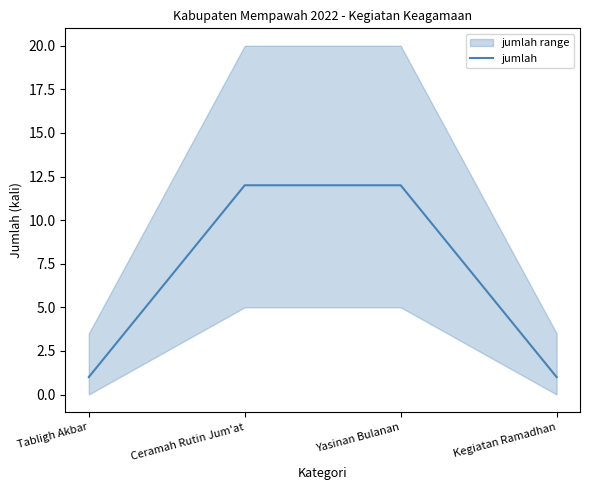

Reading right to left, list all the values displayed in this chart.

Kegiatan Ramadhan=1	Yasinan Bulanan=12	Ceramah Rutin Jum'at=12	Tabligh Akbar=1